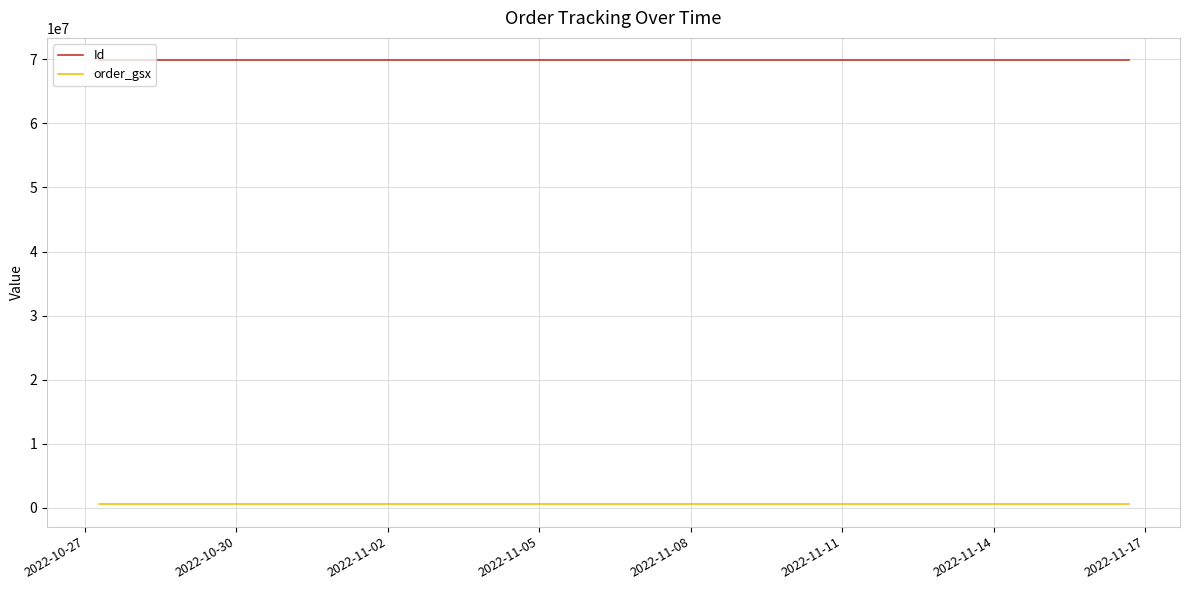

How many lines are shown in the chart?

2